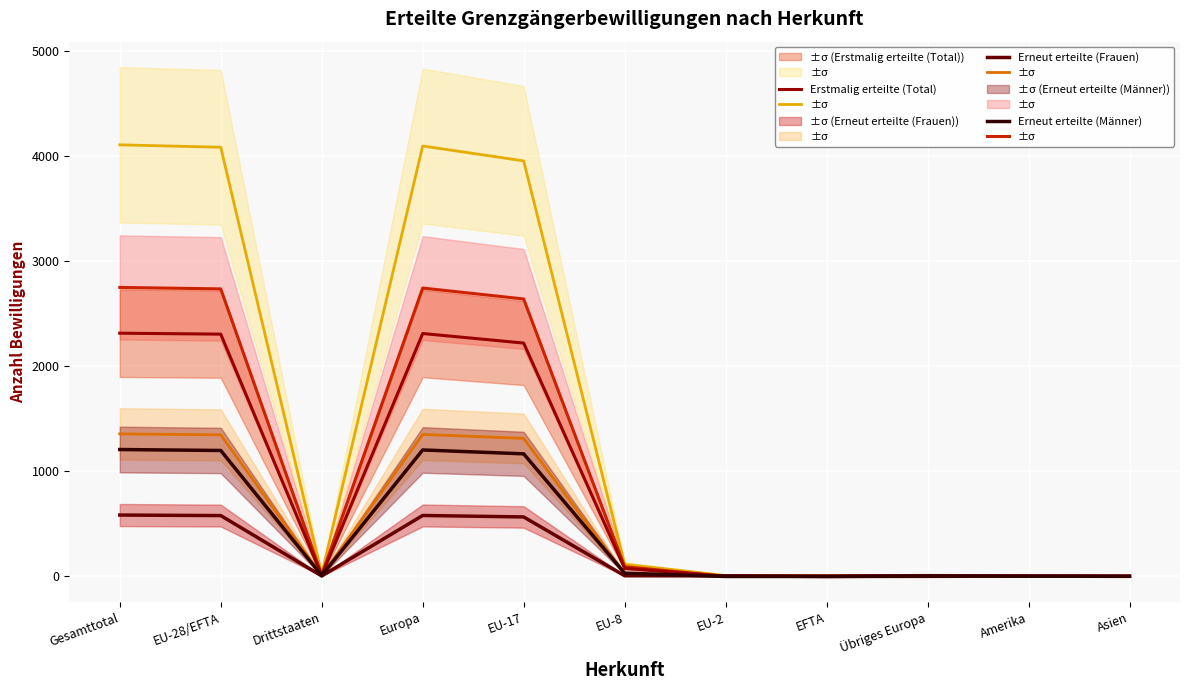

How many interior local valleys does the Total erteilte (Frauen) series have?

2